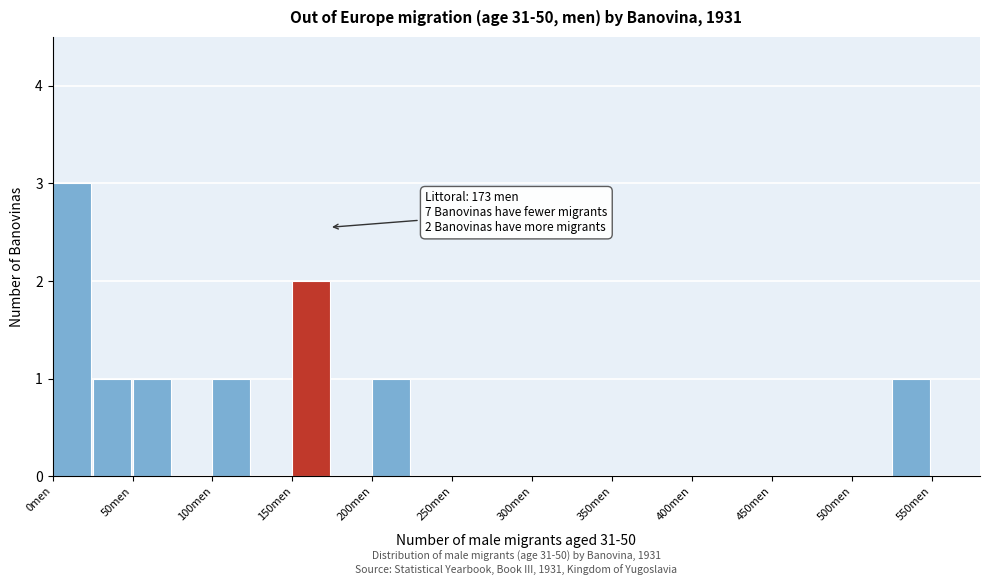

Over which range of the x-axis is the bar tallest?

0 to 25